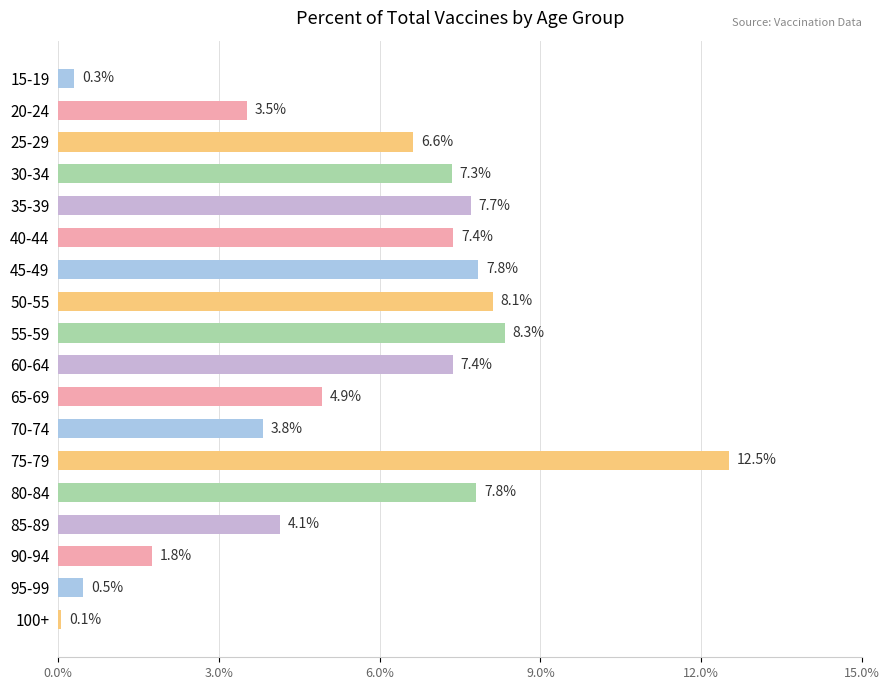

Are the bars grouped side by side (vs. stacked)?

No